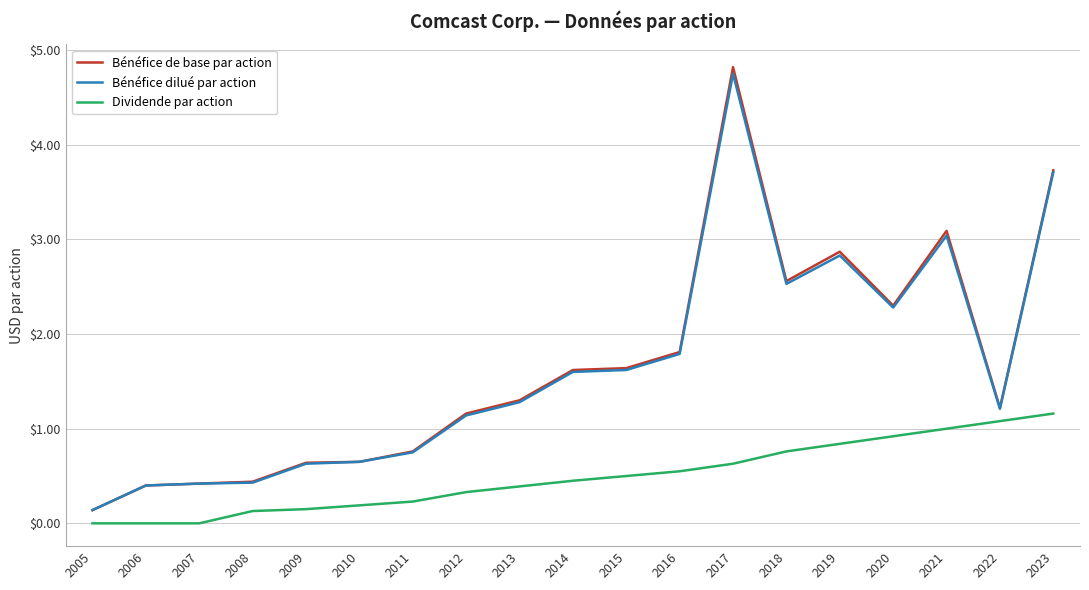

Which series has the largest range (max minus min)?

Bénéfice de base par action